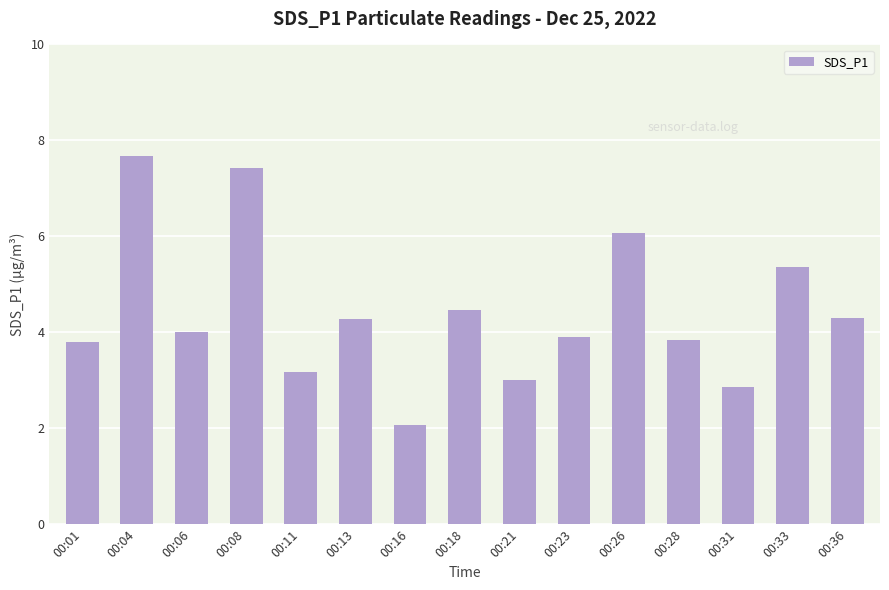

What is the value of the 2nd bar from the left?

7.7